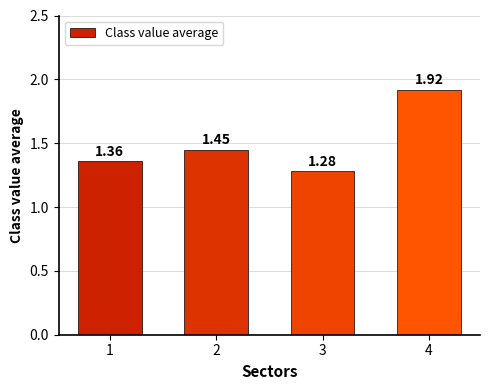

What is the sum of all values?

6.0